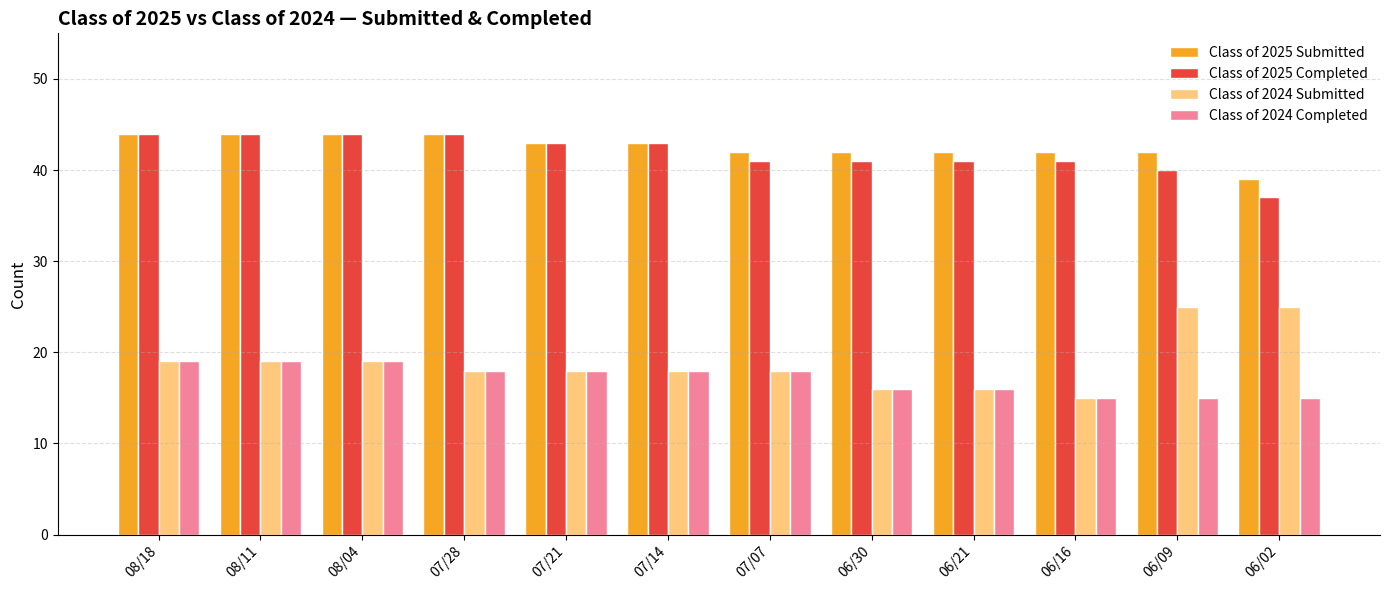

The Class of 2025 Submitted series shows 65 at 06/09. True or false?

False